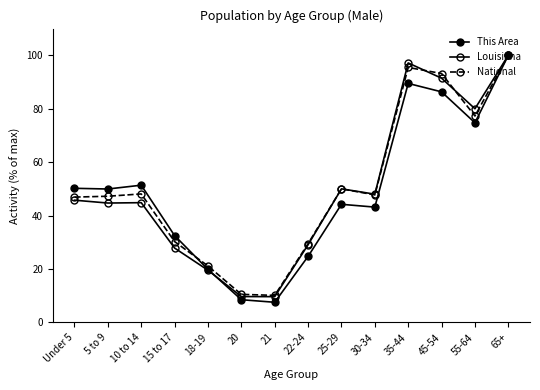

Is this an area chart (filled region under the line)?

No